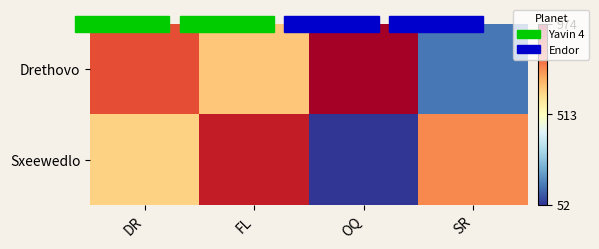

Which series has the widest spread of values?

Sxeewedlo